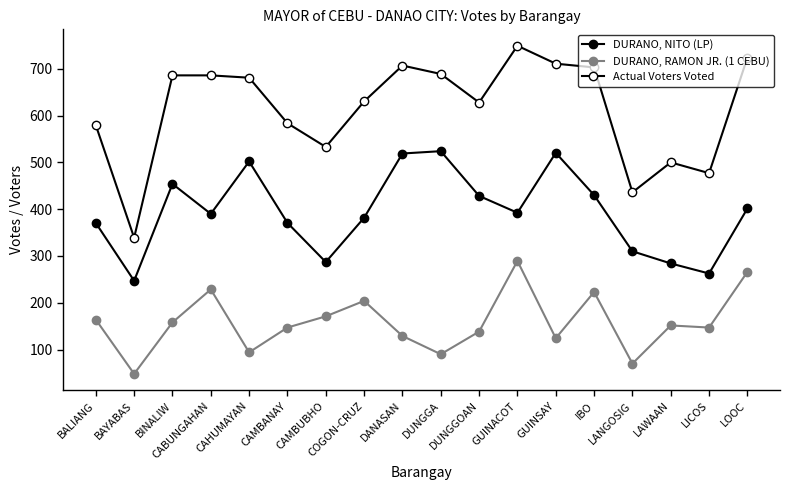

How many lines are shown in the chart?

3